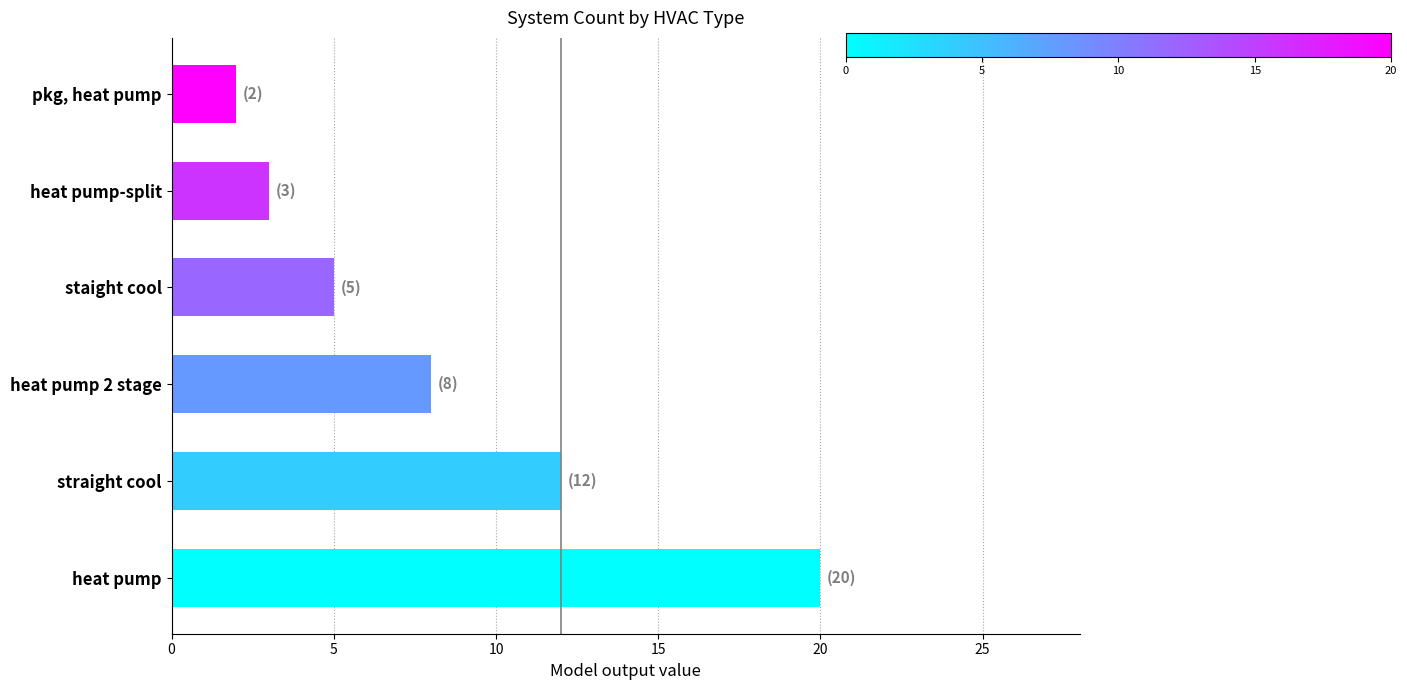

What is the change in value from heat pump to heat pump-split?

-17